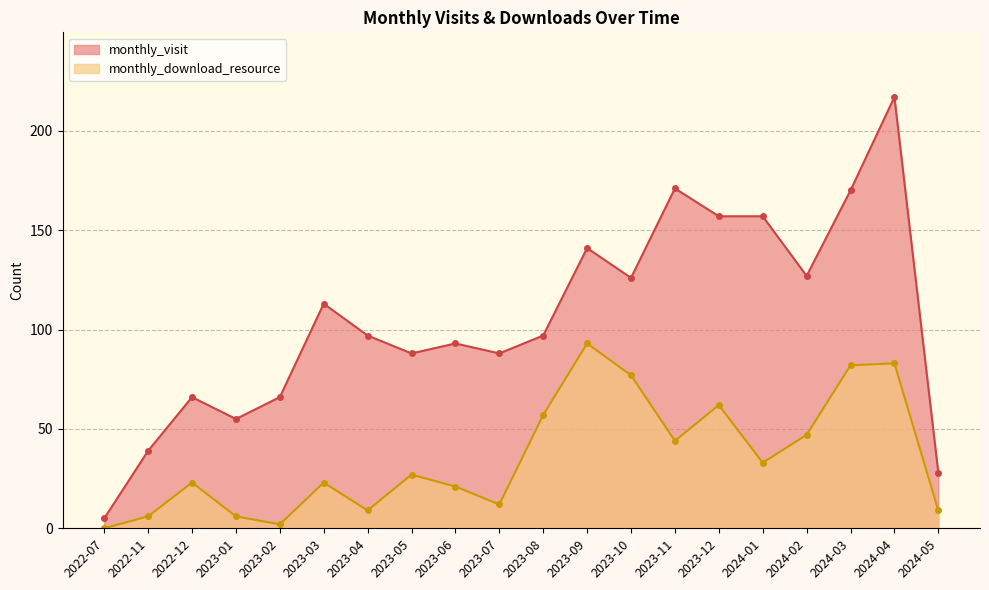

What is the total value across all series at 2022-11?

45